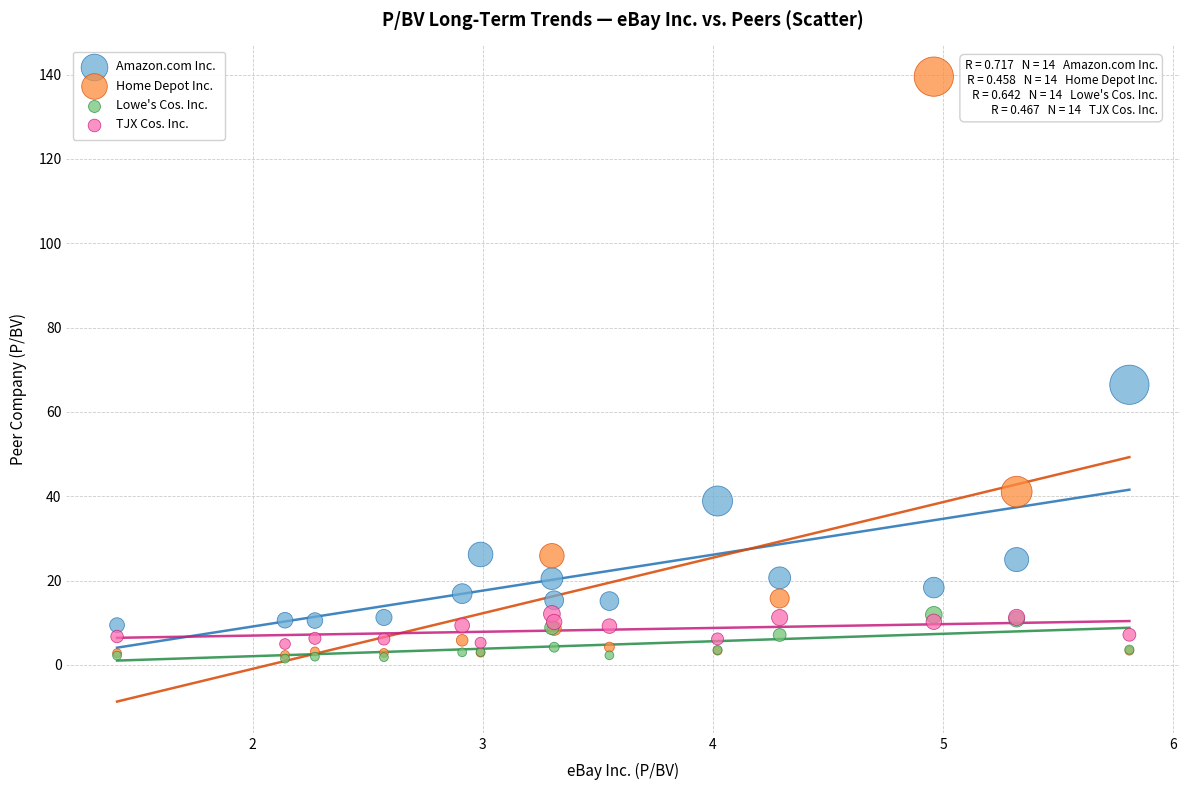

Which series has the largest Y range (max minus min)?

Home Depot Inc.